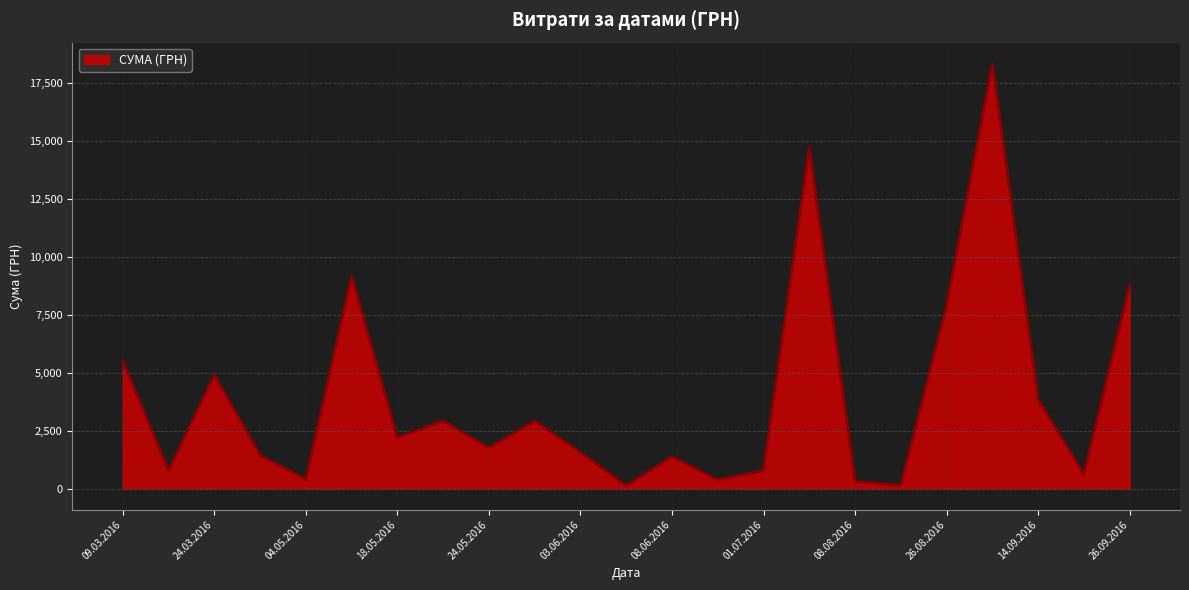

What is the maximum value shown in the chart?

18309.5